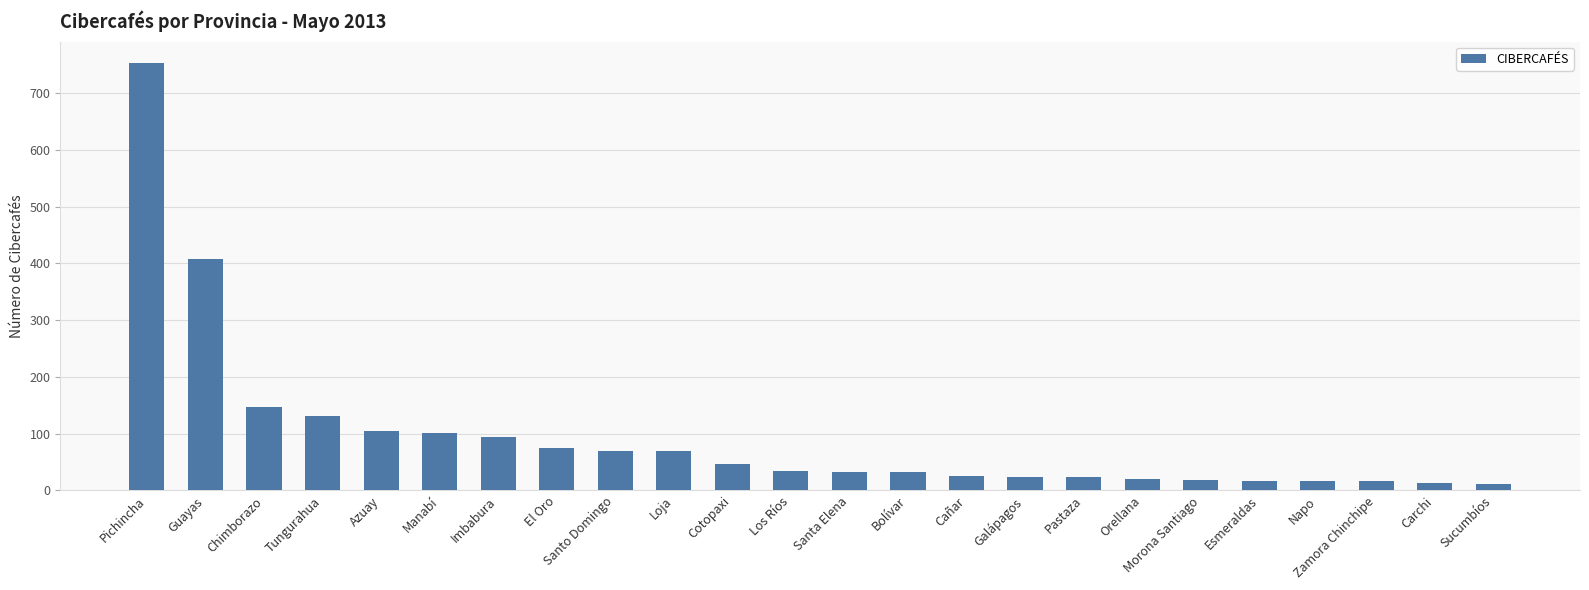

What is the maximum value shown in the chart?

753